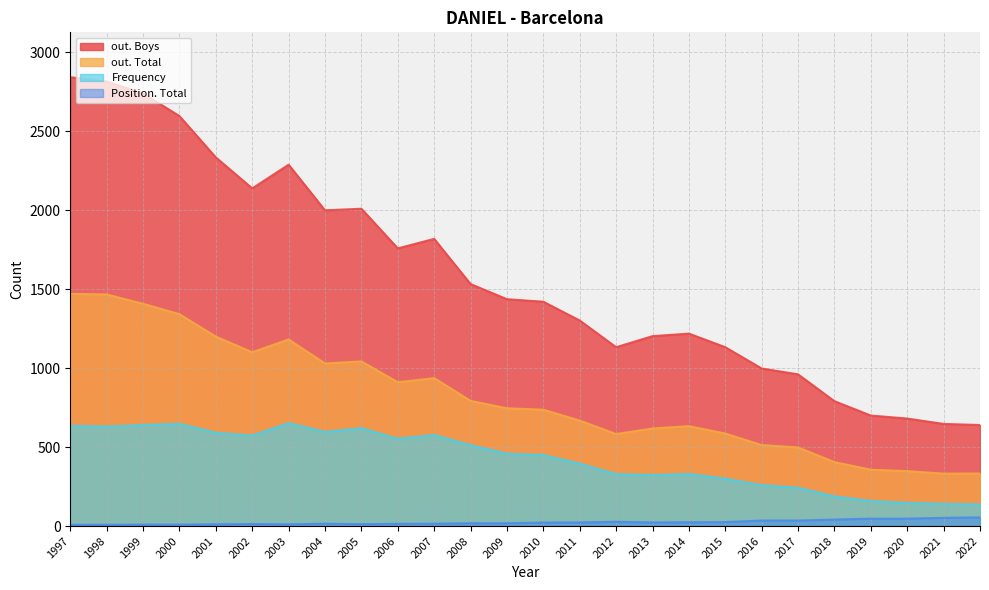

At which category does Position. Total reach its first local valley?

2013